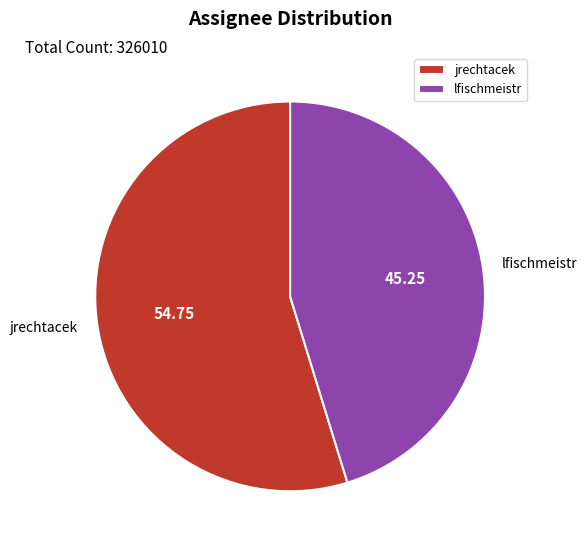

Combined, do lfischmeistr and jrechtacek account for over 50%?

Yes